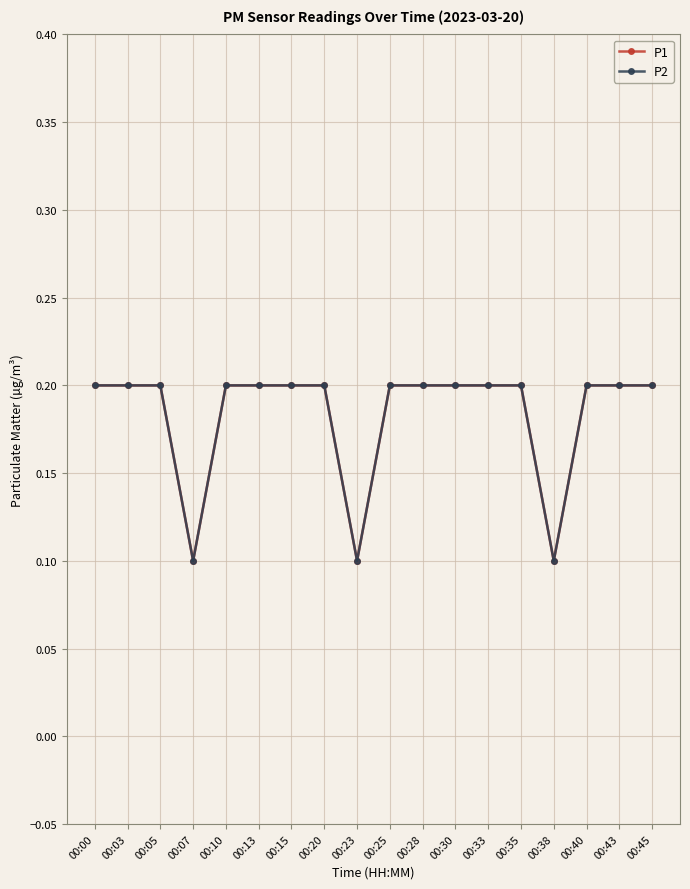

Reading left to right, extract all data points from this chart.

P1: 0.2	0.2	0.2	0.1	0.2	0.2	0.2	0.2	0.1	0.2	0.2	0.2	0.2	0.2	0.1	0.2	0.2	0.2
P2: 0.2	0.2	0.2	0.1	0.2	0.2	0.2	0.2	0.1	0.2	0.2	0.2	0.2	0.2	0.1	0.2	0.2	0.2